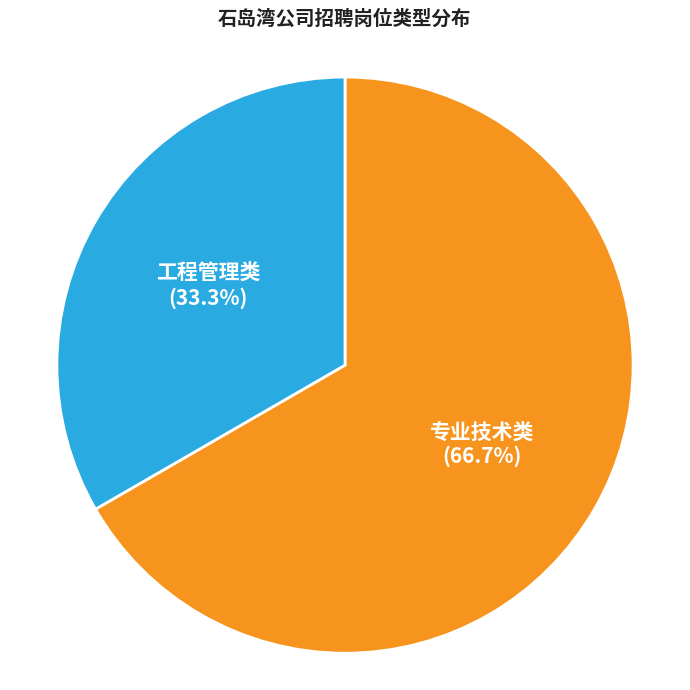

To the nearest percent, what percentage of the pie is 工程管理类?

33%